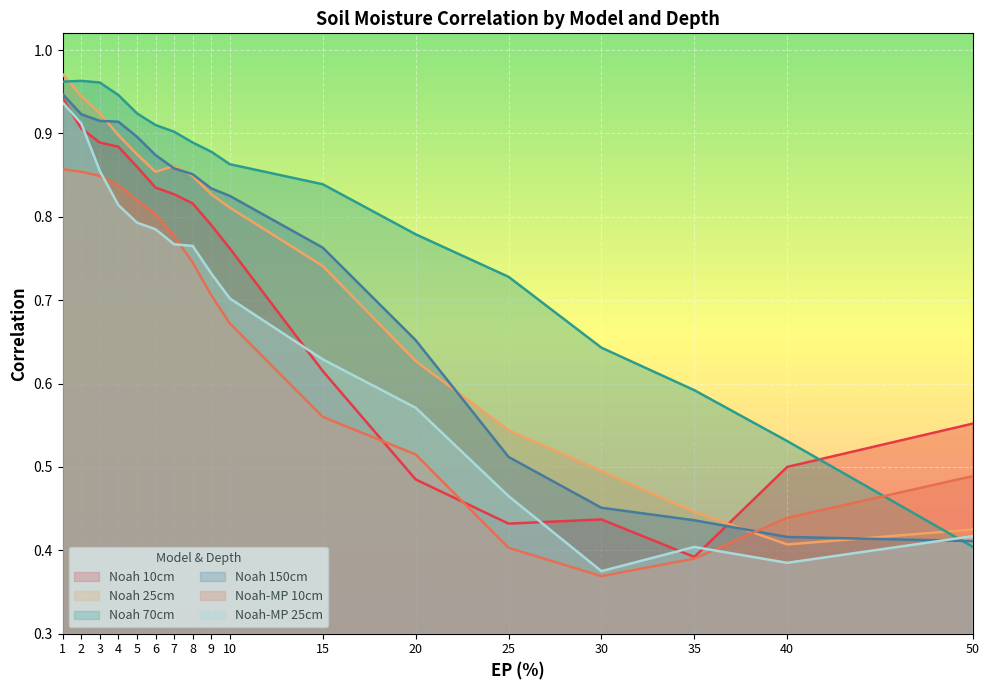

What are all the series names shown in the legend?

Noah 10cm, Noah 25cm, Noah 70cm, Noah 150cm, Noah-MP 10cm, Noah-MP 25cm